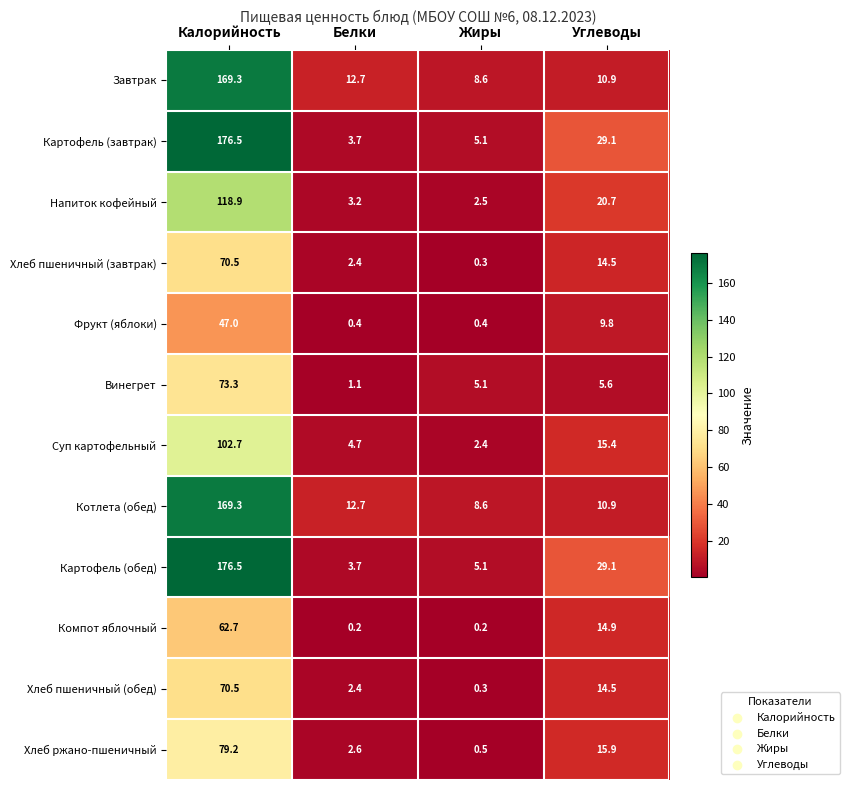

What is the lowest value of the Картофель (завтрак) series?

3.7